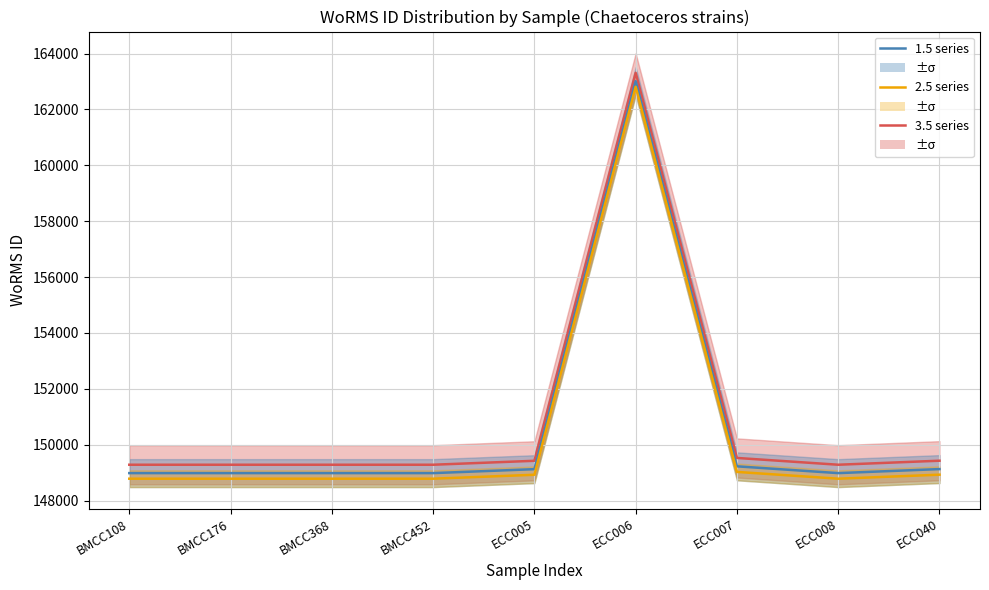

Which category has the lowest value in the 3.5 series series?

BMCC108